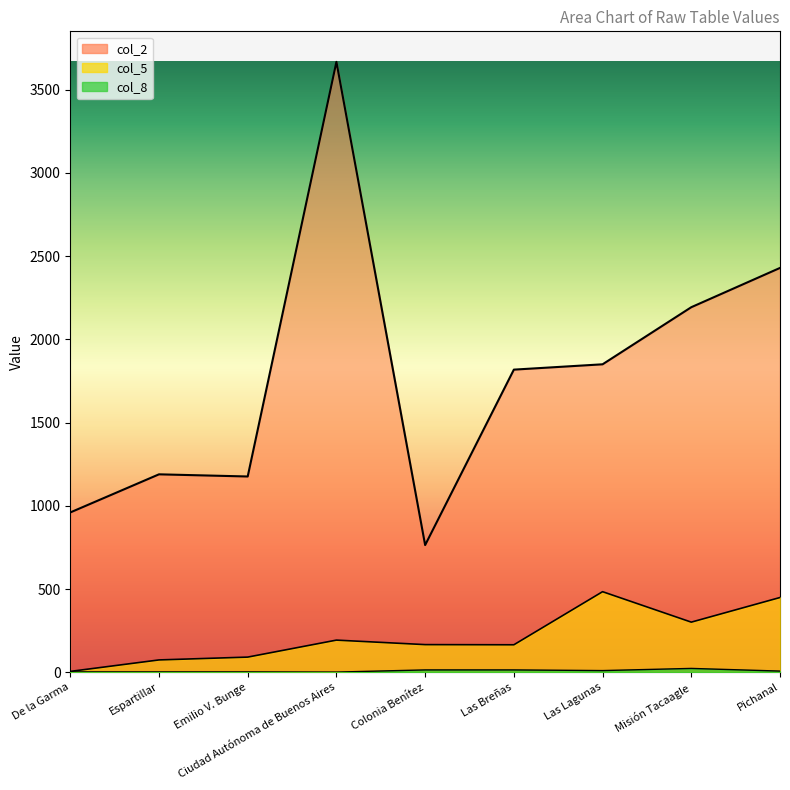

What is the difference between the highest and lowest values at Las Breñas?

1804